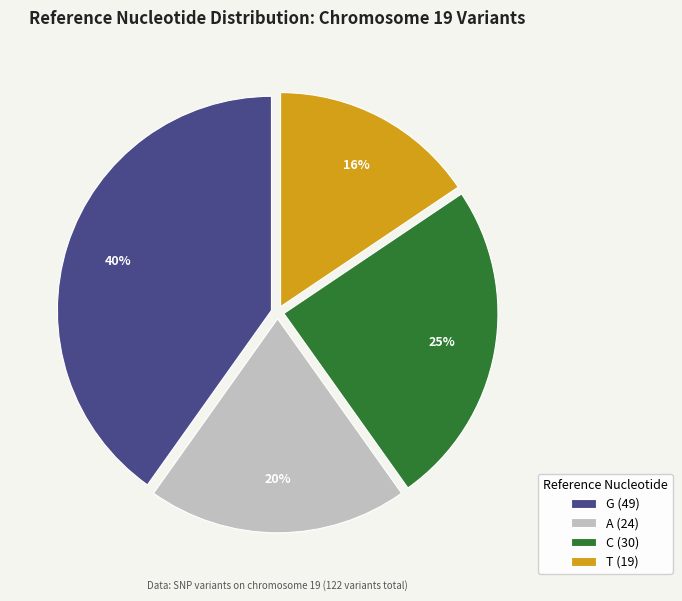

Which slice is the smallest?

T (19)